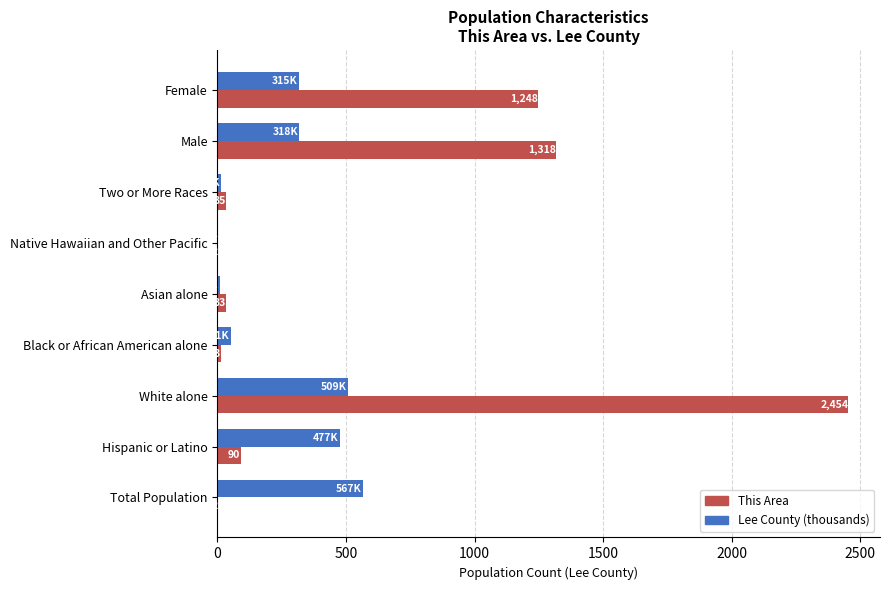

Which label corresponds to the largest value in the chart?

White alone